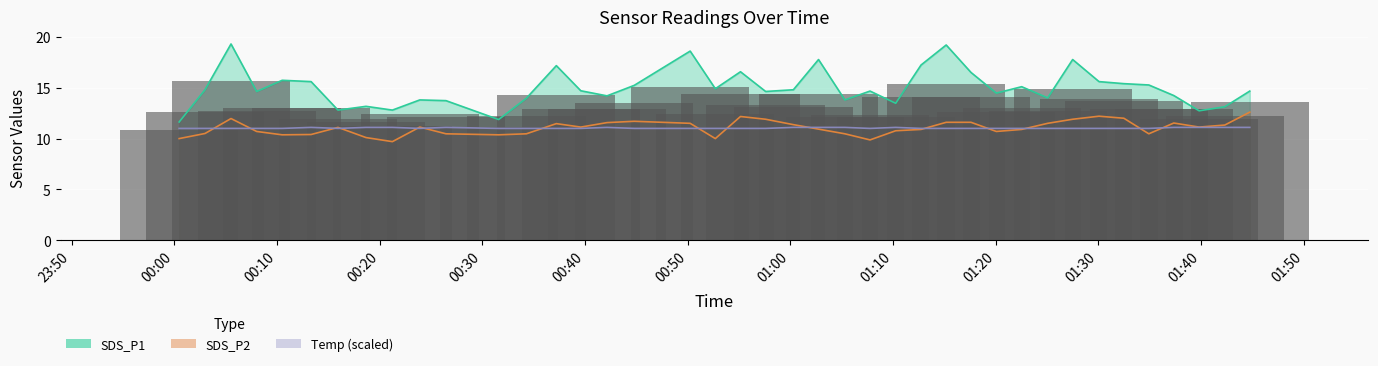

Reading left to right, list all the values displayed in this chart.

SDS_P1: 11.6	14.8	19.3	14.6	15.7	15.6	12.8	13.2	12.8	13.8	13.7	11.9	14.0	17.2	14.7	14.2	15.2	18.6	14.9	16.6	14.6	14.8	17.8	13.8	14.7	13.5	17.2	19.2	16.5	14.5	15.1	14.0	17.8	15.6	15.4	15.3	14.2	12.7	13.1	14.7
SDS_P2: 10.0	10.5	12.0	10.7	10.4	10.4	11.1	10.1	9.7	11.1	10.5	10.4	10.5	11.5	11.1	11.6	11.7	11.5	10.0	12.2	11.9	11.4	10.9	10.5	9.9	10.8	10.9	11.6	11.6	10.7	10.9	11.5	11.9	12.2	12.0	10.5	11.5	11.1	11.3	12.6
Temp: 11.0	11.0	11.0	11.0	11.0	11.1	11.0	11.1	11.1	11.0	11.1	11.0	11.0	11.0	11.0	11.1	11.0	11.0	11.0	11.0	11.0	11.1	11.1	11.1	11.0	11.1	11.0	11.0	11.0	11.0	11.0	11.0	11.0	11.0	11.0	11.0	11.1	11.1	11.1	11.1